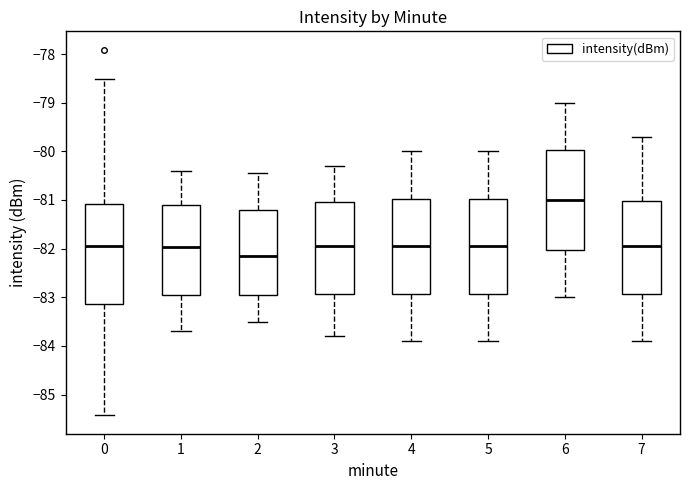

Which box's median line is the lowest?

2